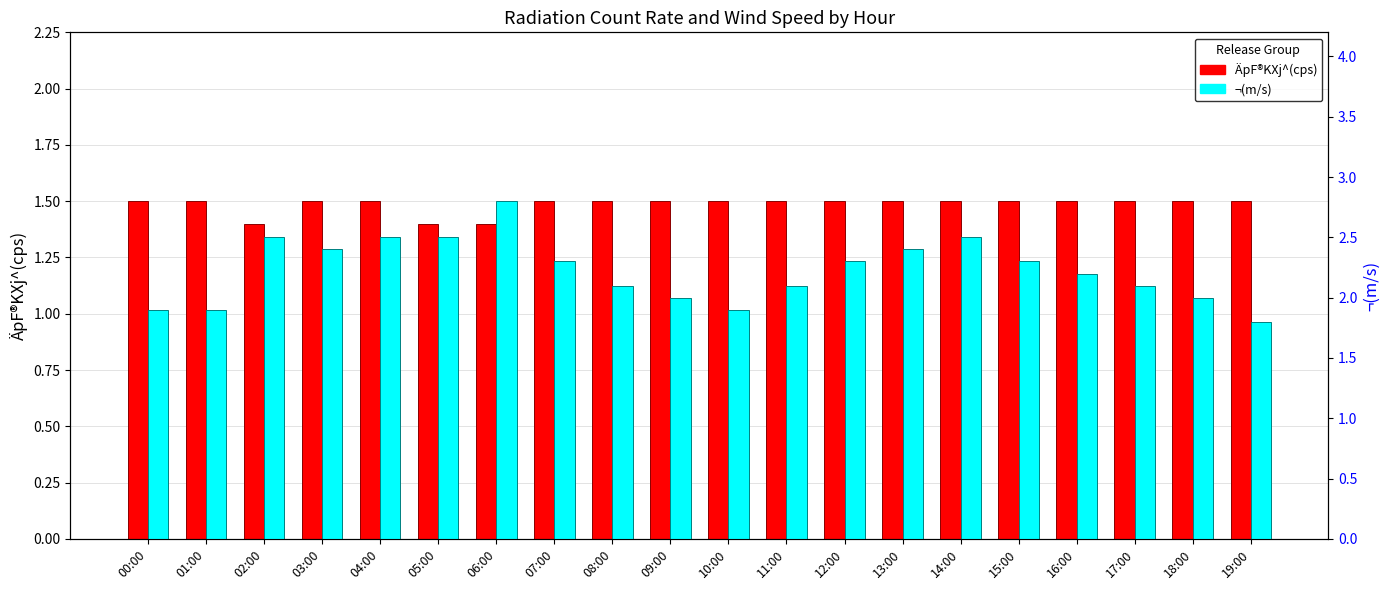

Which has a higher value, 12:00 or 19:00?

12:00